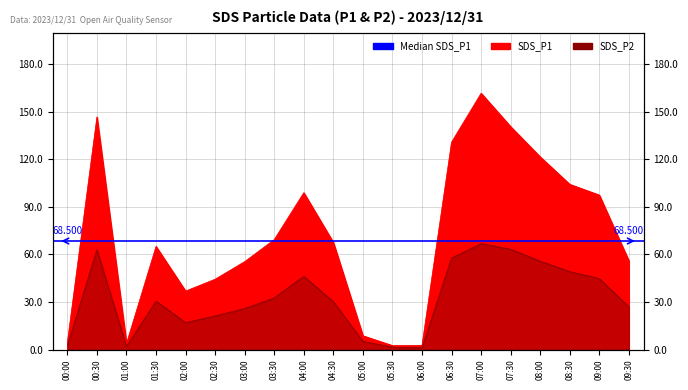

Reading left to right, list all the values displayed in this chart.

SDS_P1: 00:00=4.5	00:30=146.8	01:00=3.8	01:30=65.1	02:00=36.9	02:30=44.4	03:00=55.5	03:30=69.4	04:00=99.0	04:30=67.6	05:00=8.7	05:30=2.5	06:00=2.6	06:30=130.9	07:00=161.8	07:30=140.7	08:00=121.6	08:30=104.3	09:00=97.5	09:30=56.0
SDS_P2: 00:00=2.6	00:30=63.1	01:00=2.0	01:30=30.6	02:00=17.0	02:30=21.2	03:00=25.9	03:30=32.6	04:00=46.3	04:30=30.2	05:00=5.2	05:30=1.5	06:00=1.1	06:30=57.8	07:00=66.9	07:30=63.3	08:00=55.8	08:30=49.2	09:00=44.8	09:30=26.9